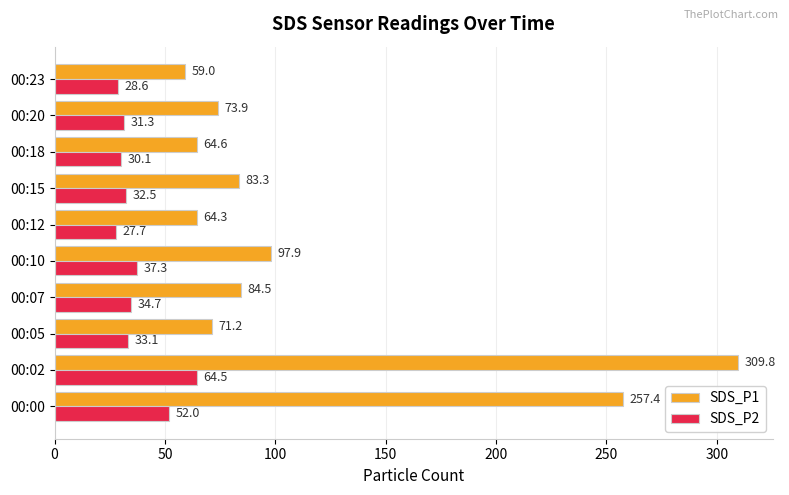

Which series changed the most between 00:00 and 00:10?

SDS_P1